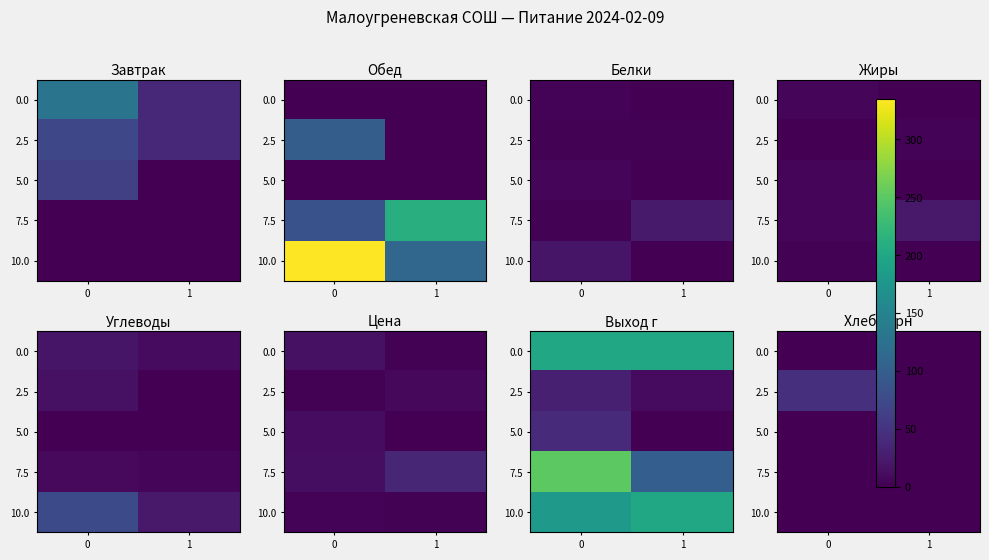

What is the difference between the maximum and minimum values in the 2.5 series?

46.4